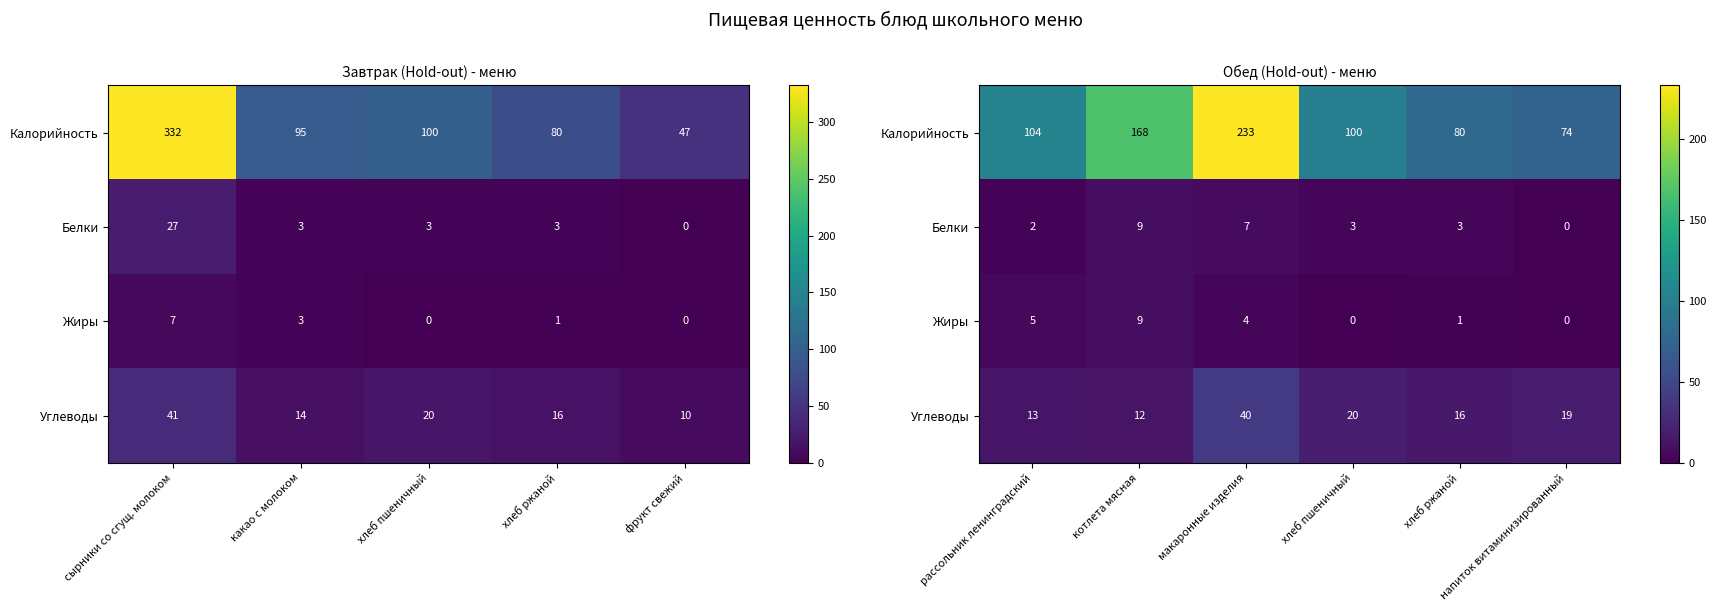

What is the difference between the Белки values at котлета мясная and напиток витаминизированный?

9